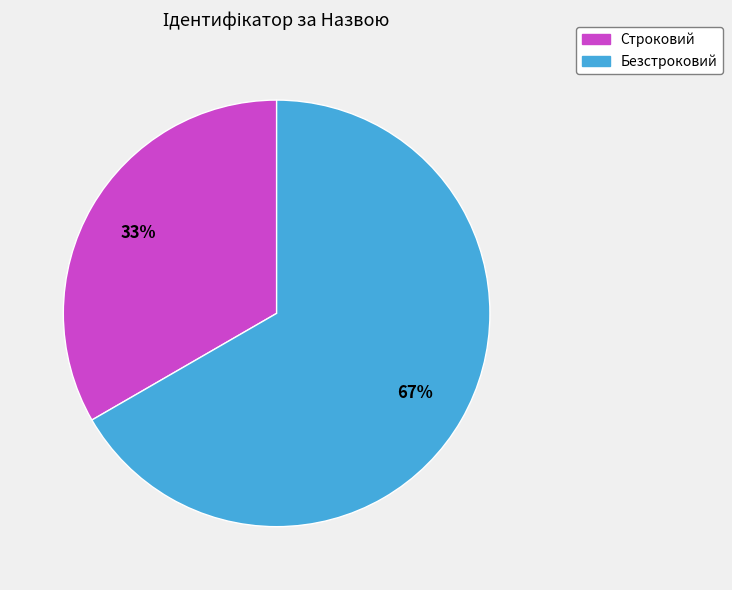

Does Безстроковий represent more than half of the total?

Yes